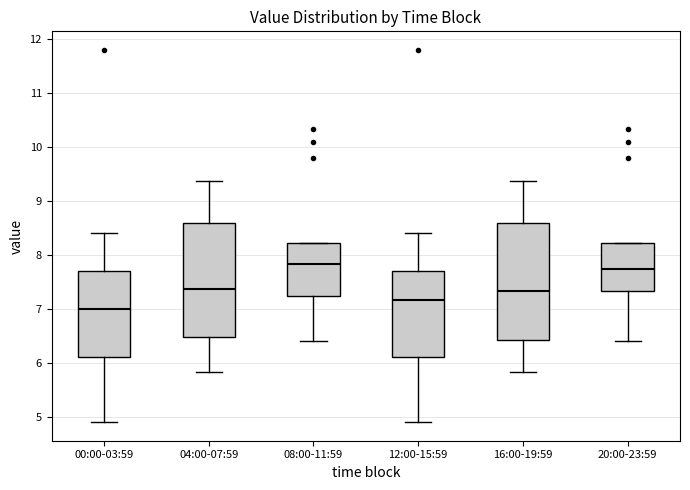

Where does the median line of the box for 08:00-11:59 sit on the y-axis? The values are not printed on the chart, so give them approximately, as read against the axis.

7.8